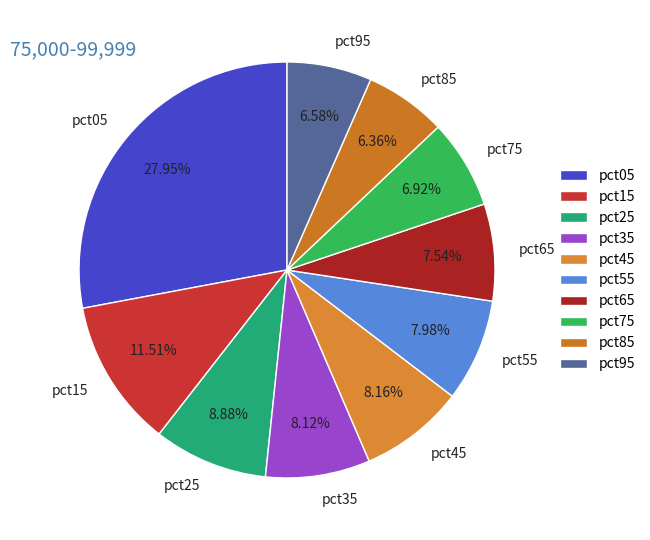

Which has a higher value, pct55 or pct25?

pct25